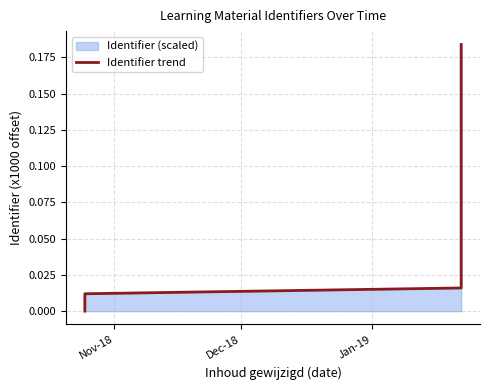

The chart shows a value of 0.1 at Nov-18. True or false?

False